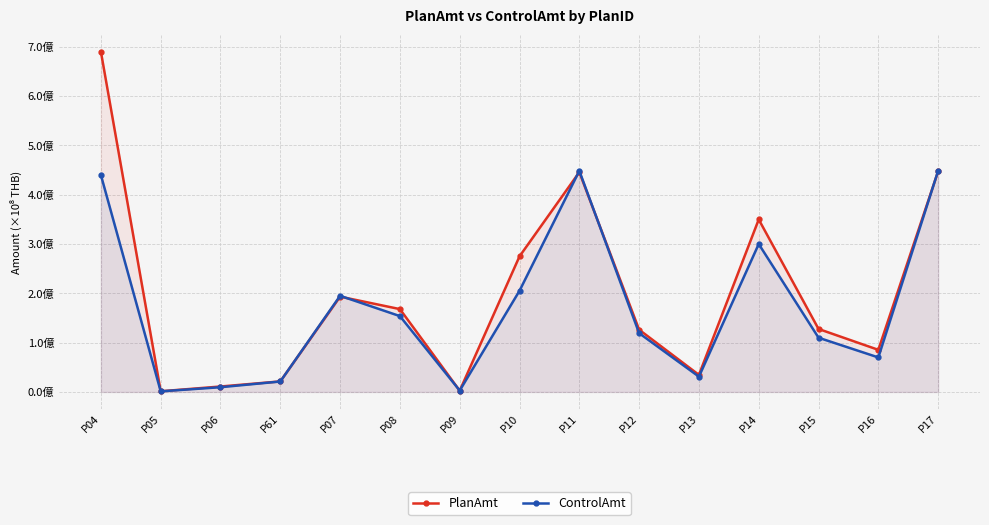

At which label does PlanAmt reach its minimum?

P05